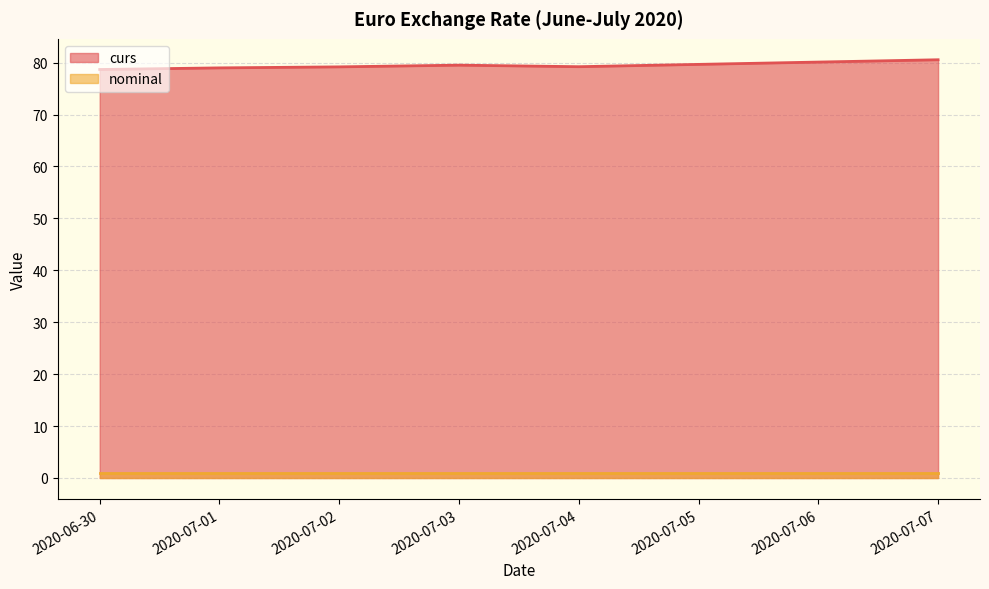

True or false: the data shows 48.2 at 2020-07-03.

False